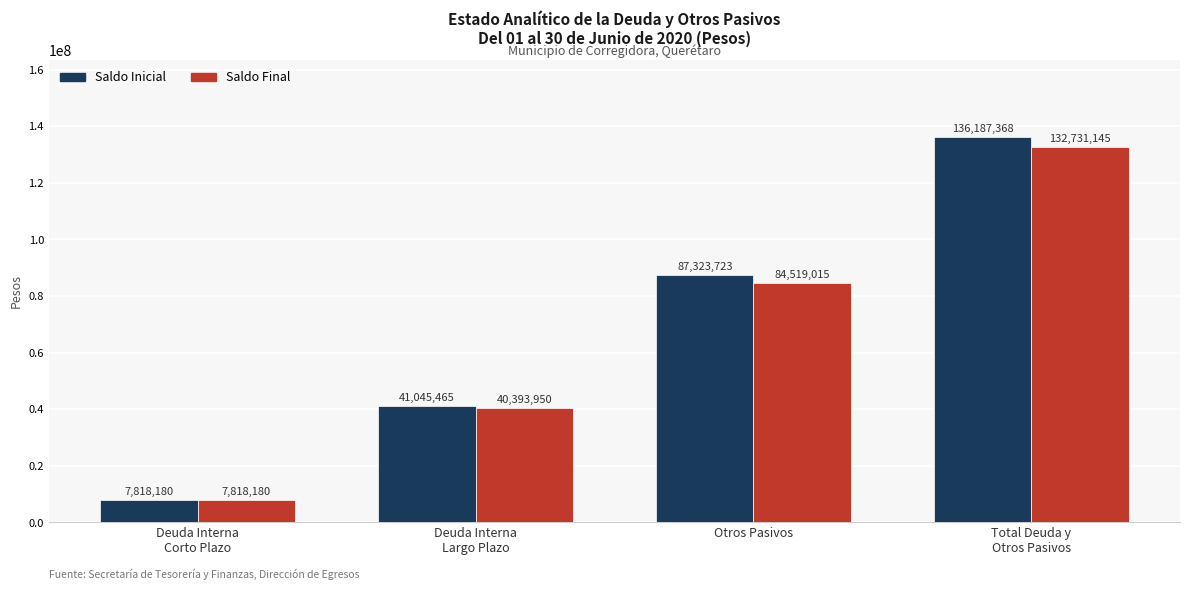

Is the value of Saldo Final at Otros Pasivos greater than the value of Saldo Inicial at Total Deuda y
Otros Pasivos?

No